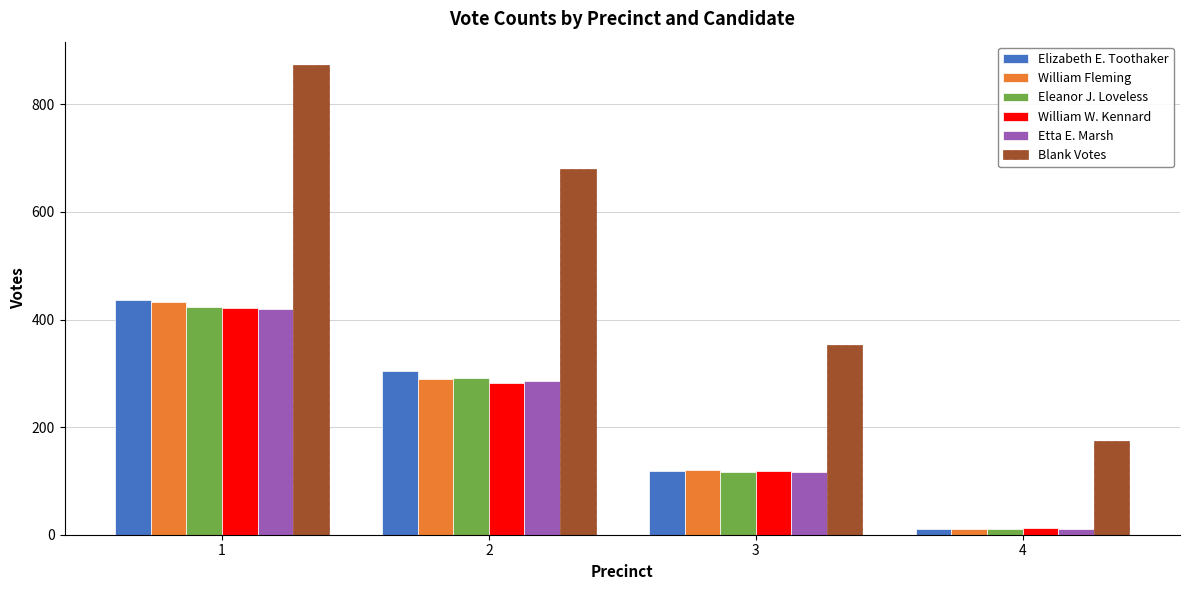

How many bars are there in each group?

6